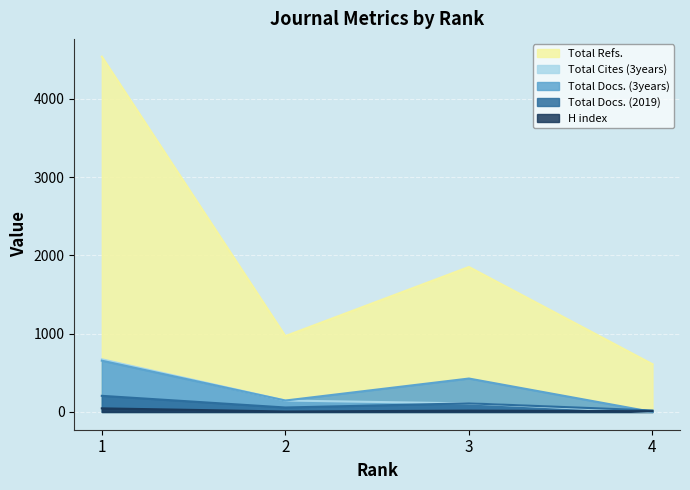

Which category has the lowest value in the Total Refs. series?

4